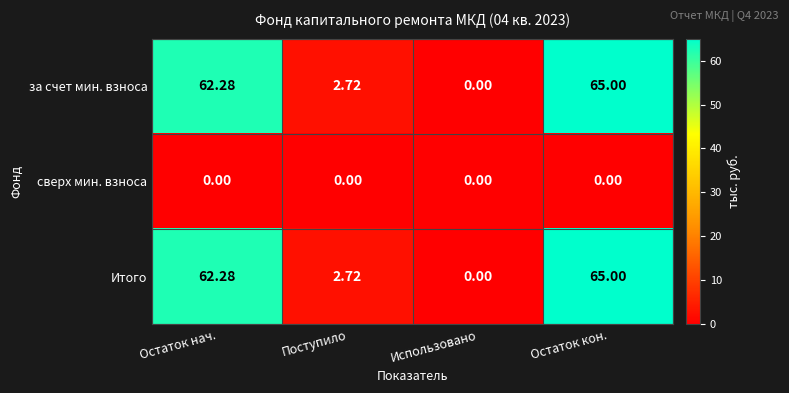

Is the value of за счет мин. взноса at Поступило greater than the value of сверх мин. взноса at Поступило?

Yes